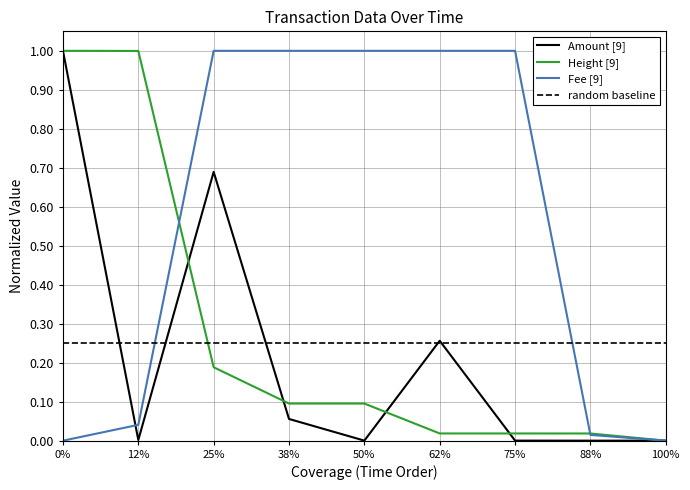

How many series are shown in this chart?

3